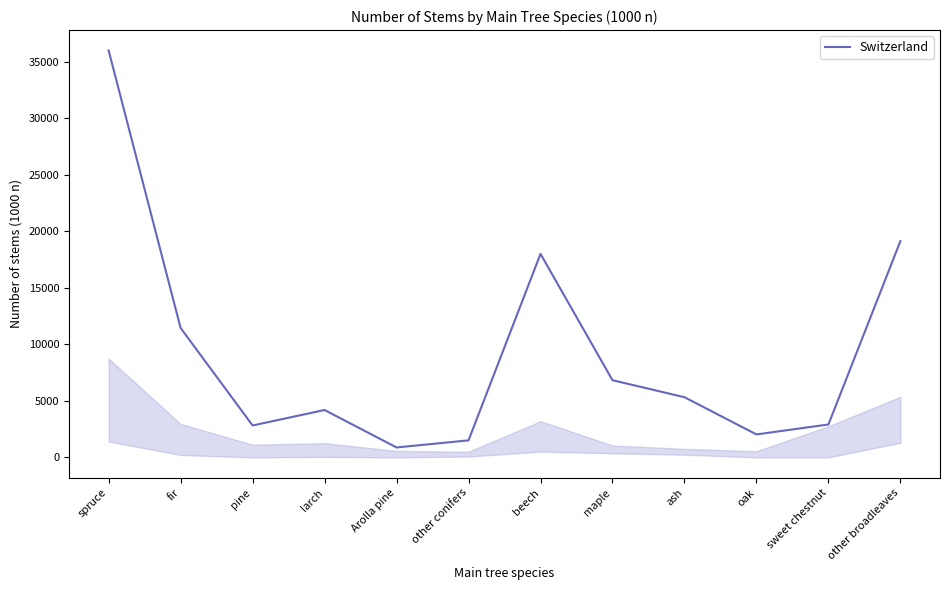

True or false: the data shows 1277 at pine.

False